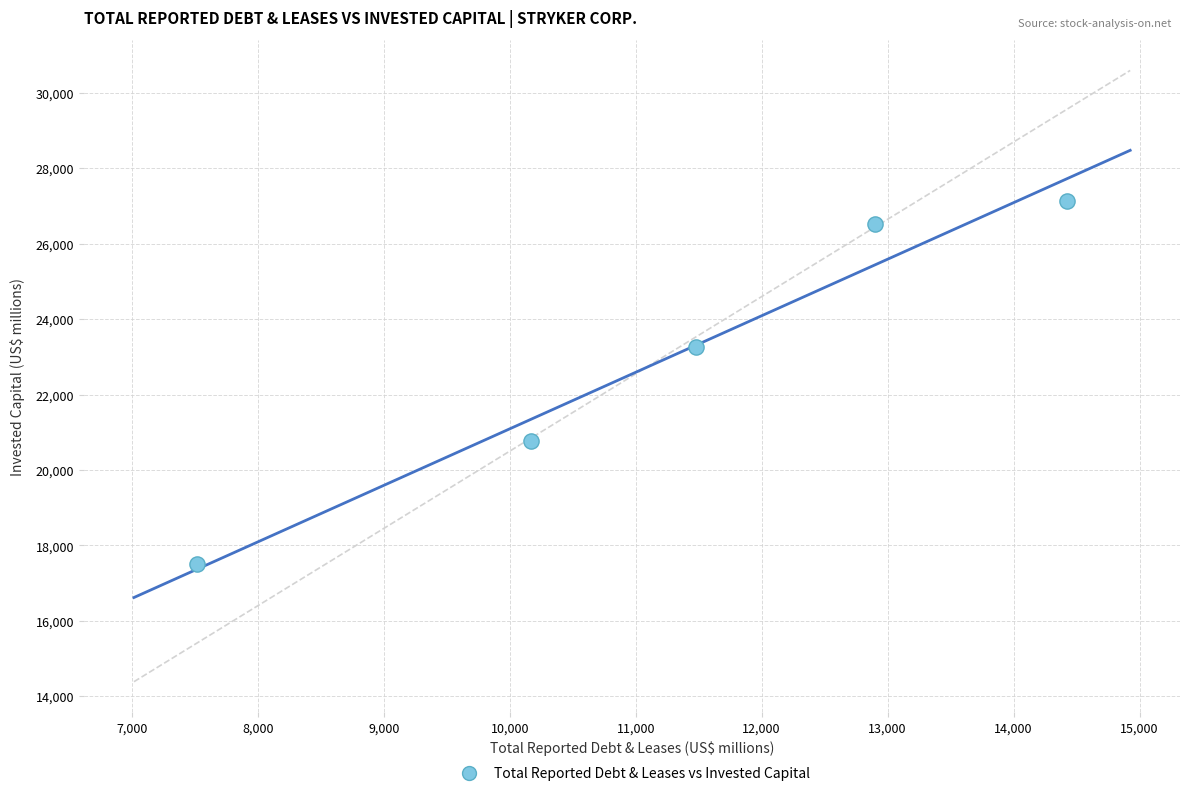

What Y value in the scatter plot is closest to 22317?

23274